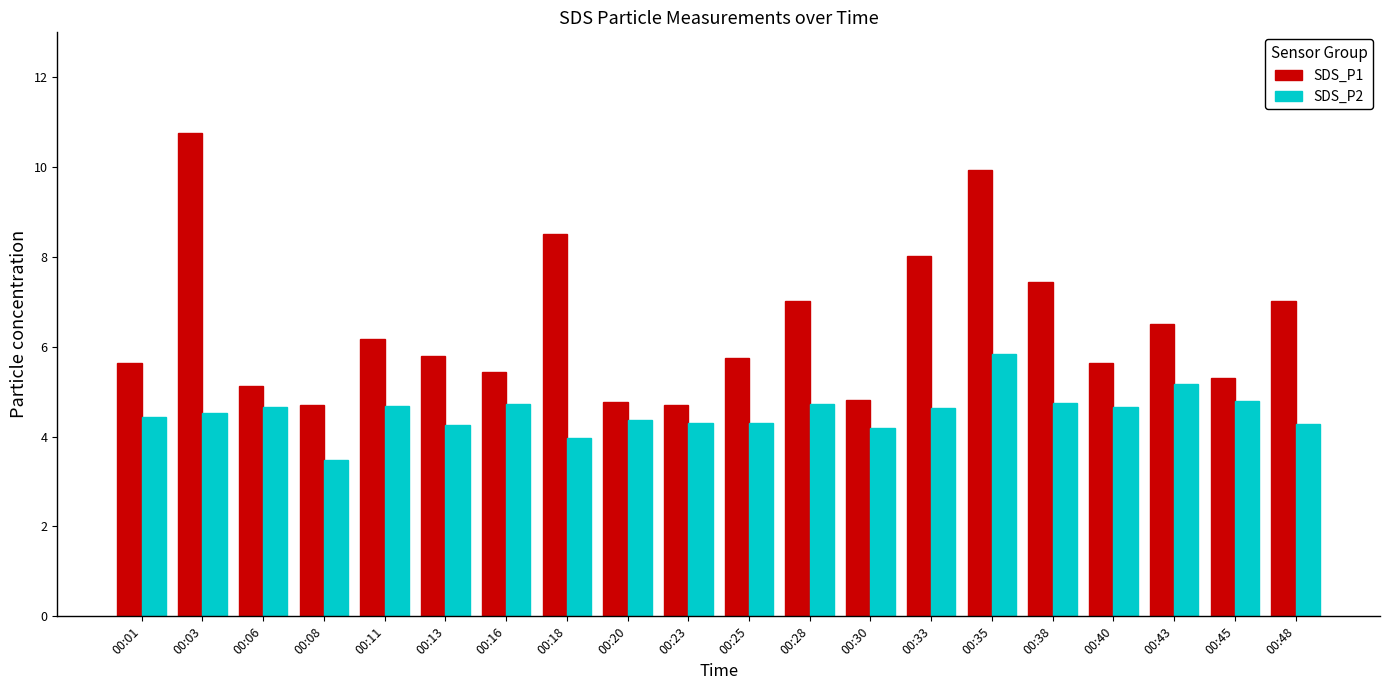

Where does the SDS_P2 series first go above 4?

00:01